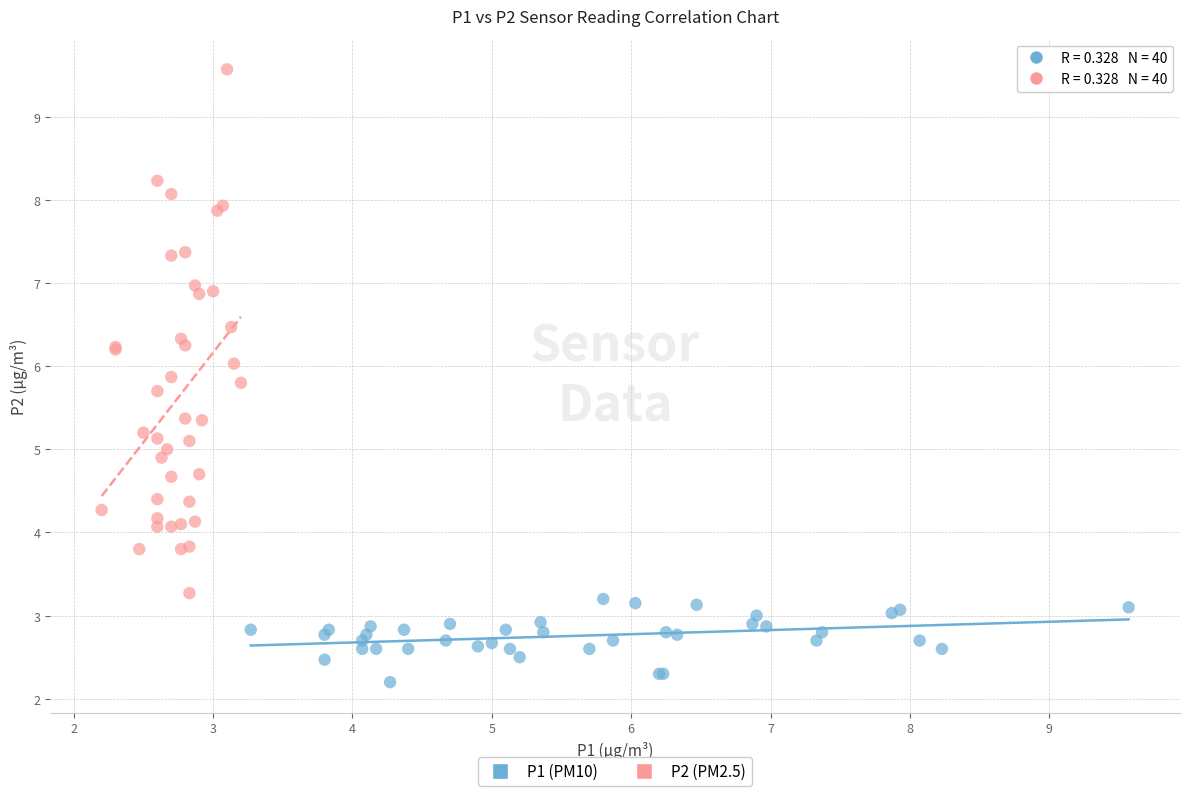

Which series has the largest Y range (max minus min)?

P2 (PM2.5)